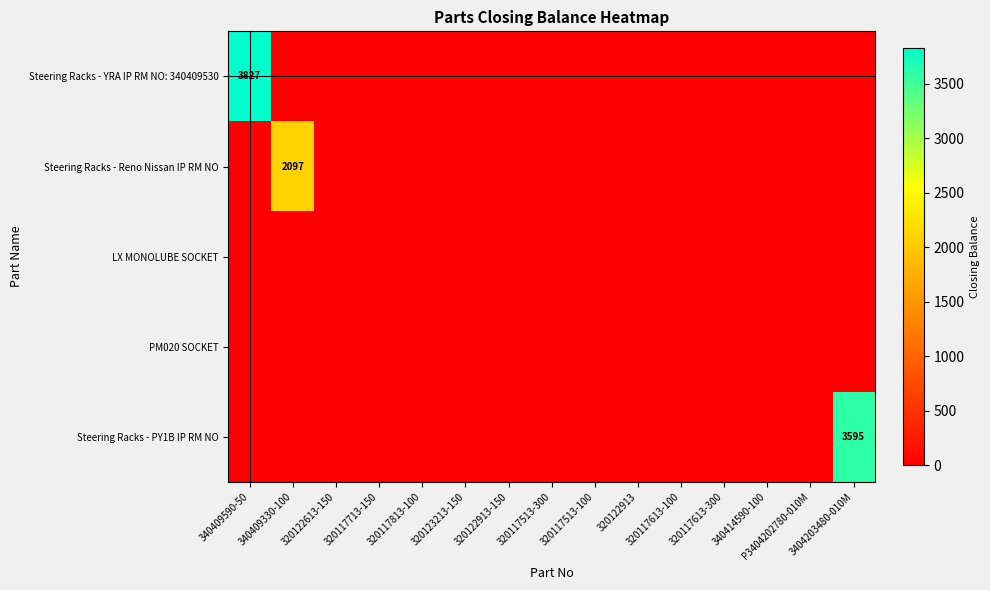

At which category is the sum across all series the highest?

340409590-50